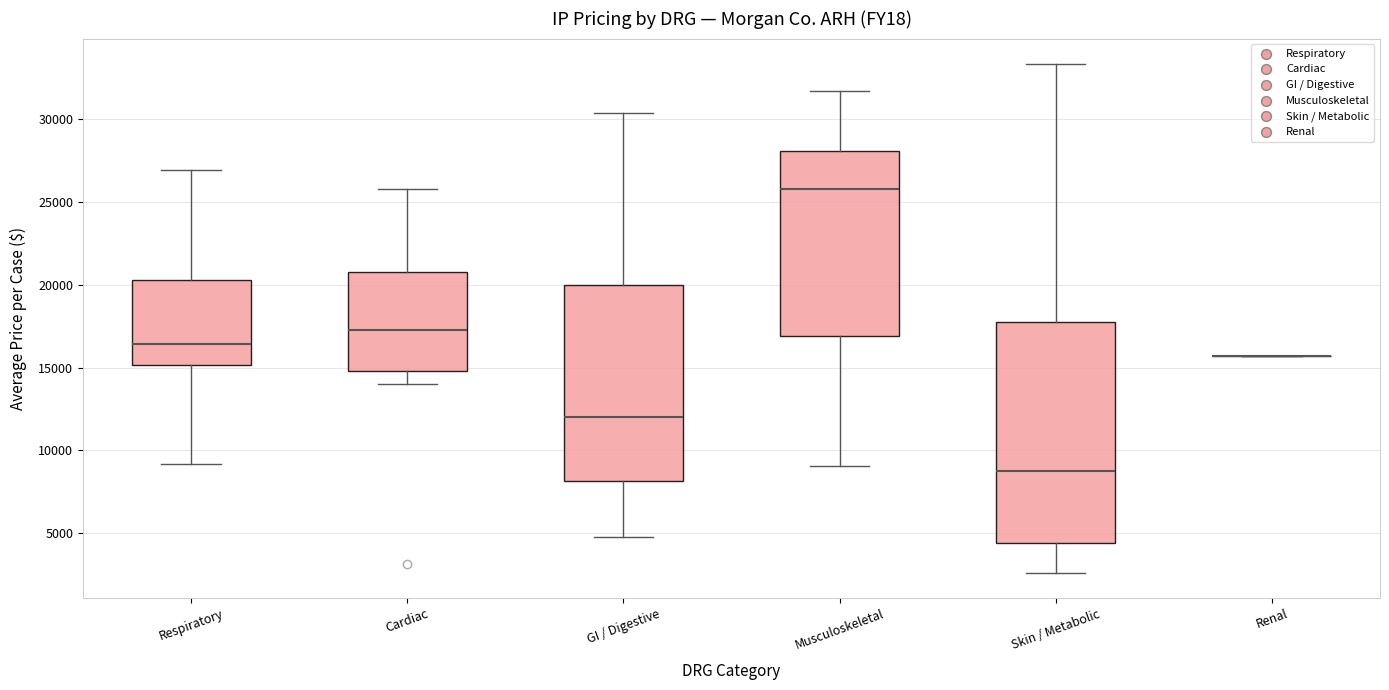

Comparing the boxes themselves (not the whiskers), which one is the tallest?

Skin / Metabolic